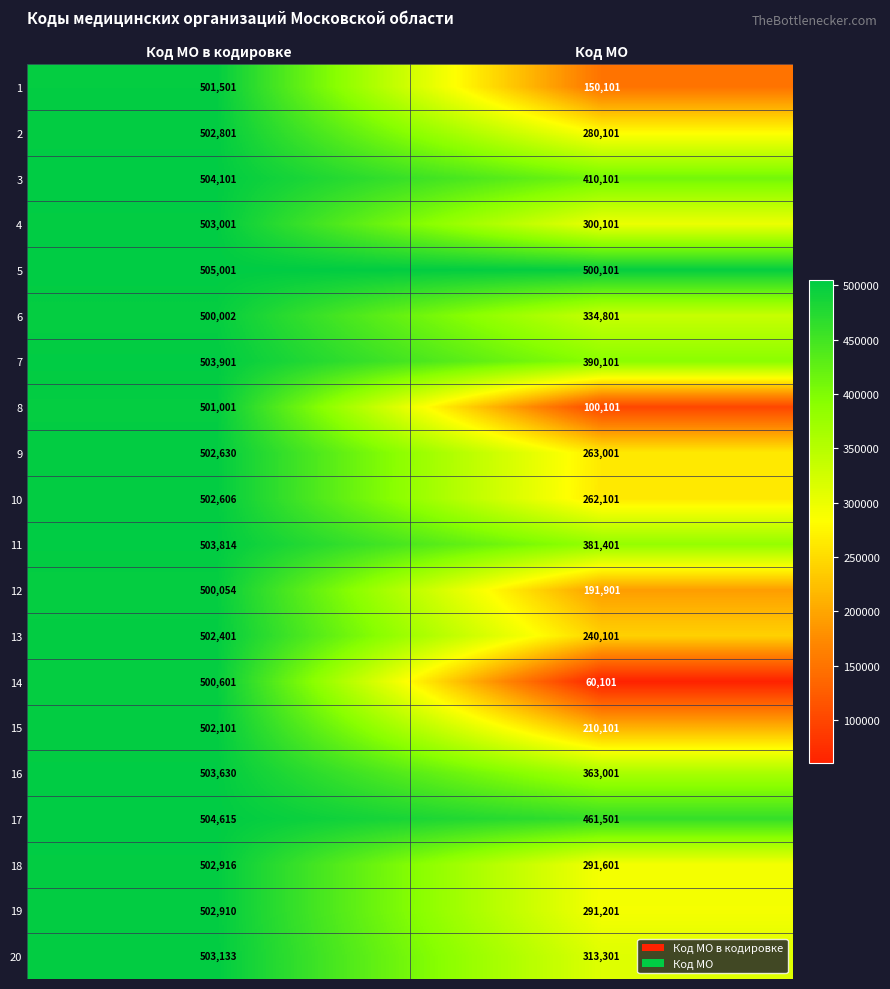

Between Код МО в кодировке and Код МО, which series saw the biggest shift?

14